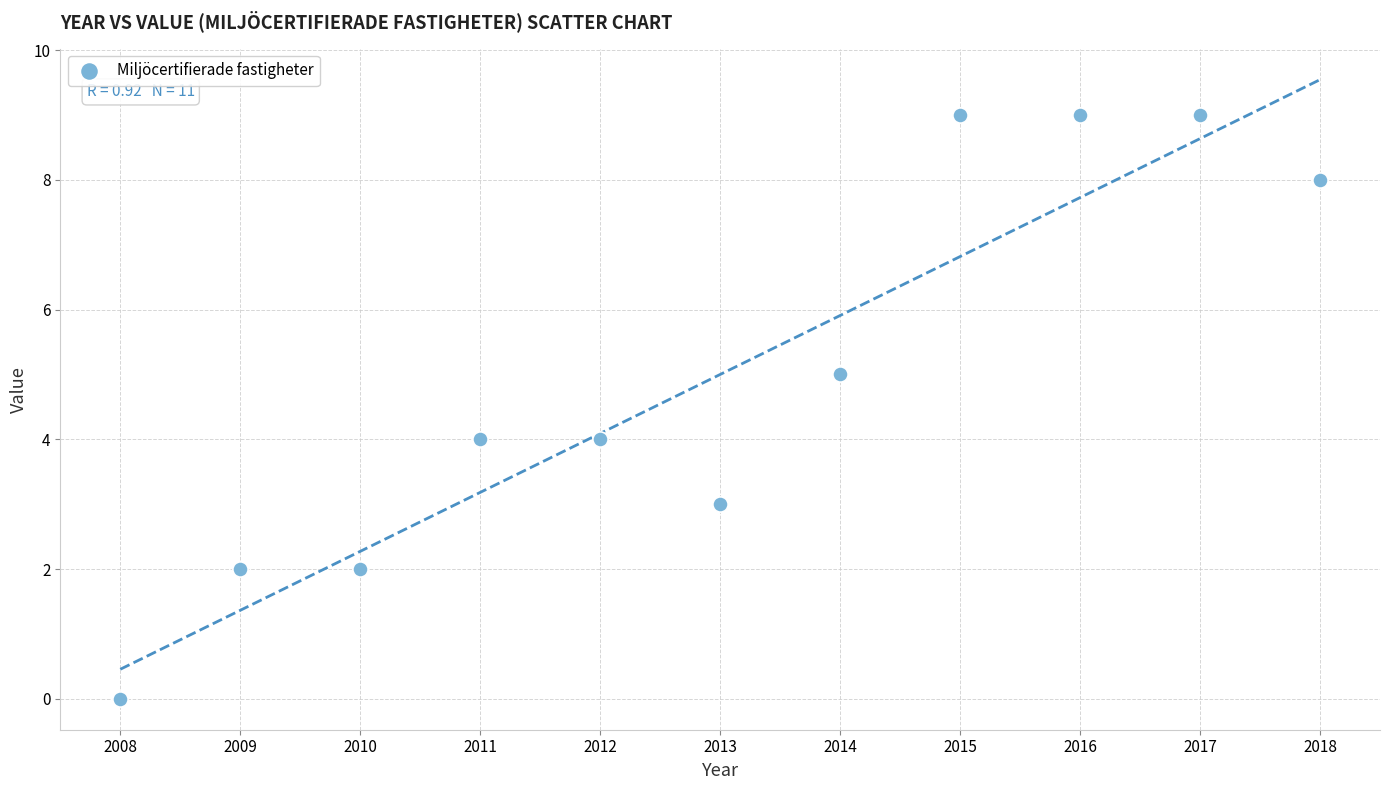

What is the average Y value?

5